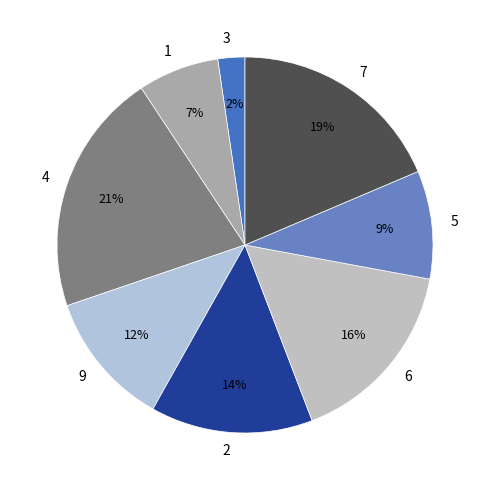

How many slices are in this pie chart?

8